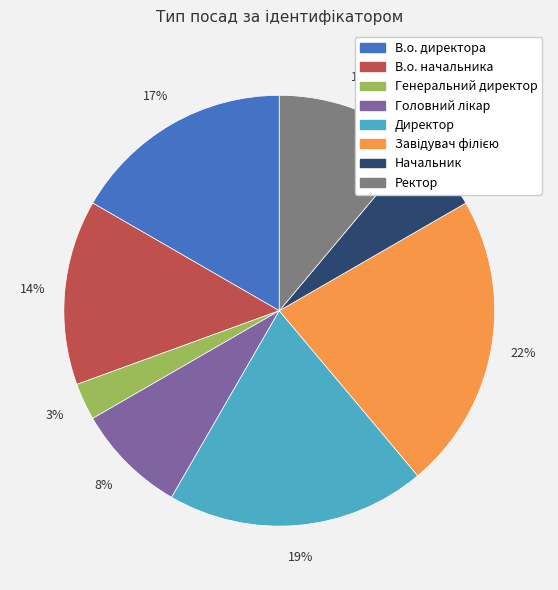

To the nearest percent, what is the combined percentage of Генеральний директор and Ректор?

14%